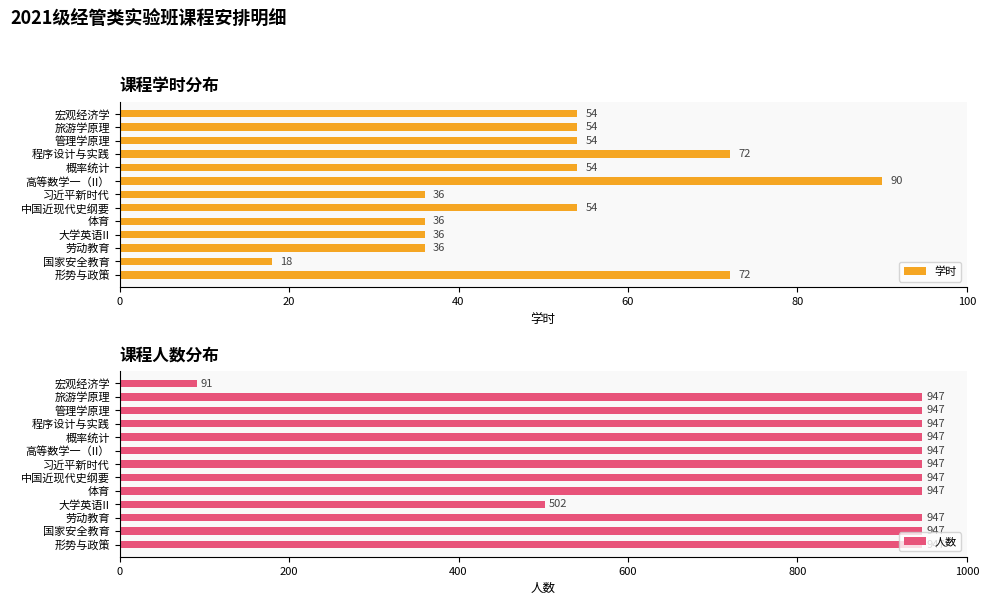

What is the minimum value for 学时?

18